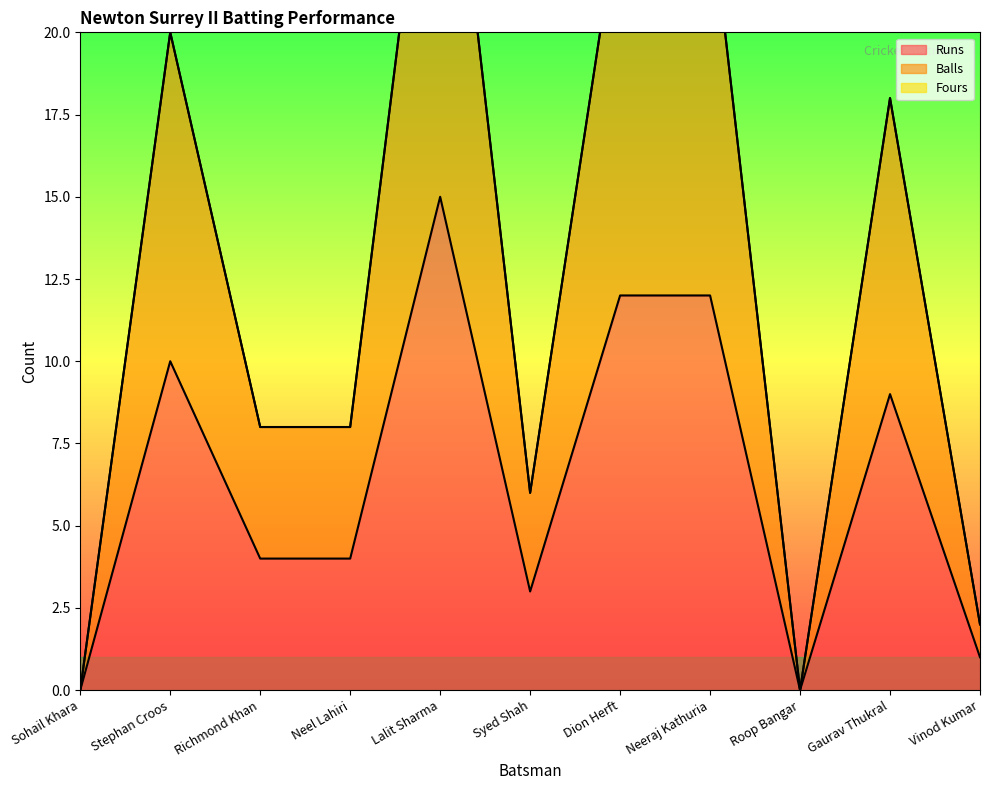

What is the value of the Balls point at the 4th from the left?

8